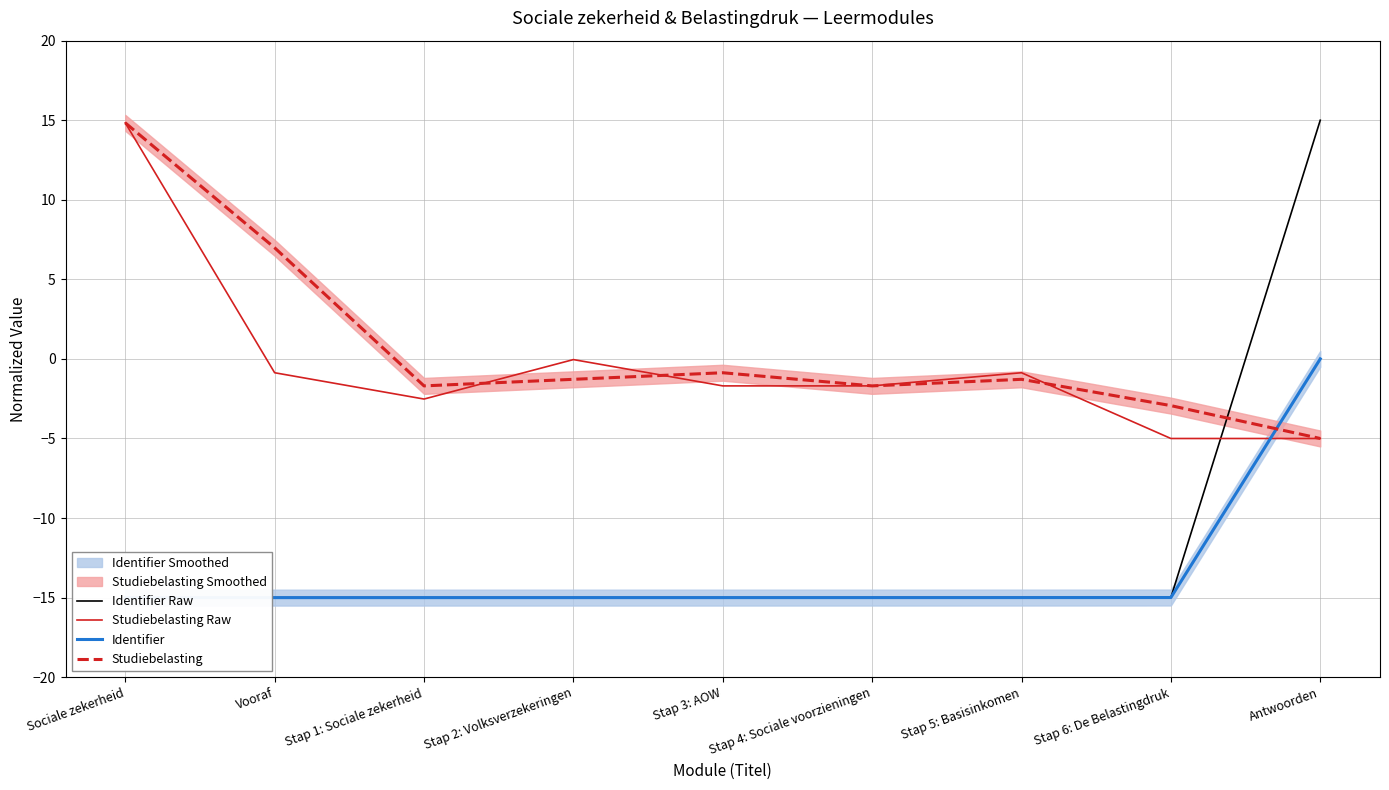

True or false: Identifier Raw has more than 1 interior local peaks.

False